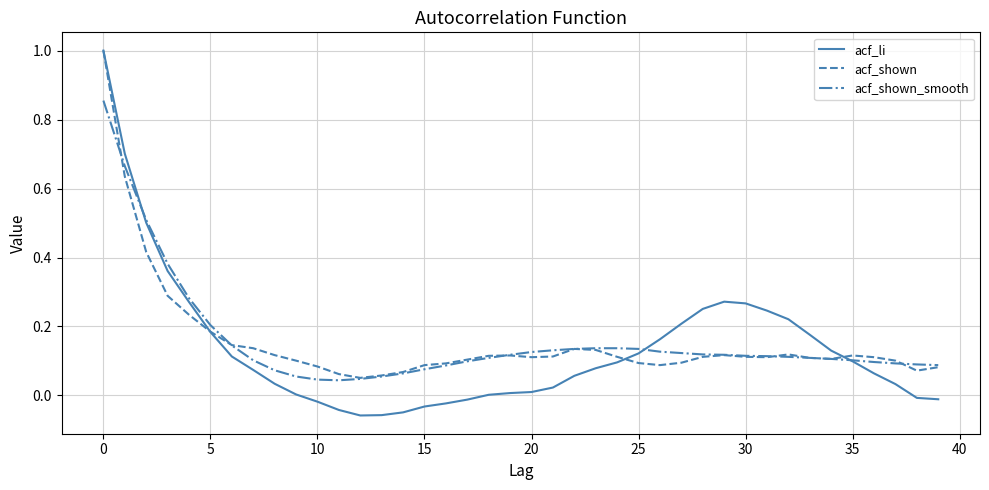

Which series has the widest spread of values?

acf_li